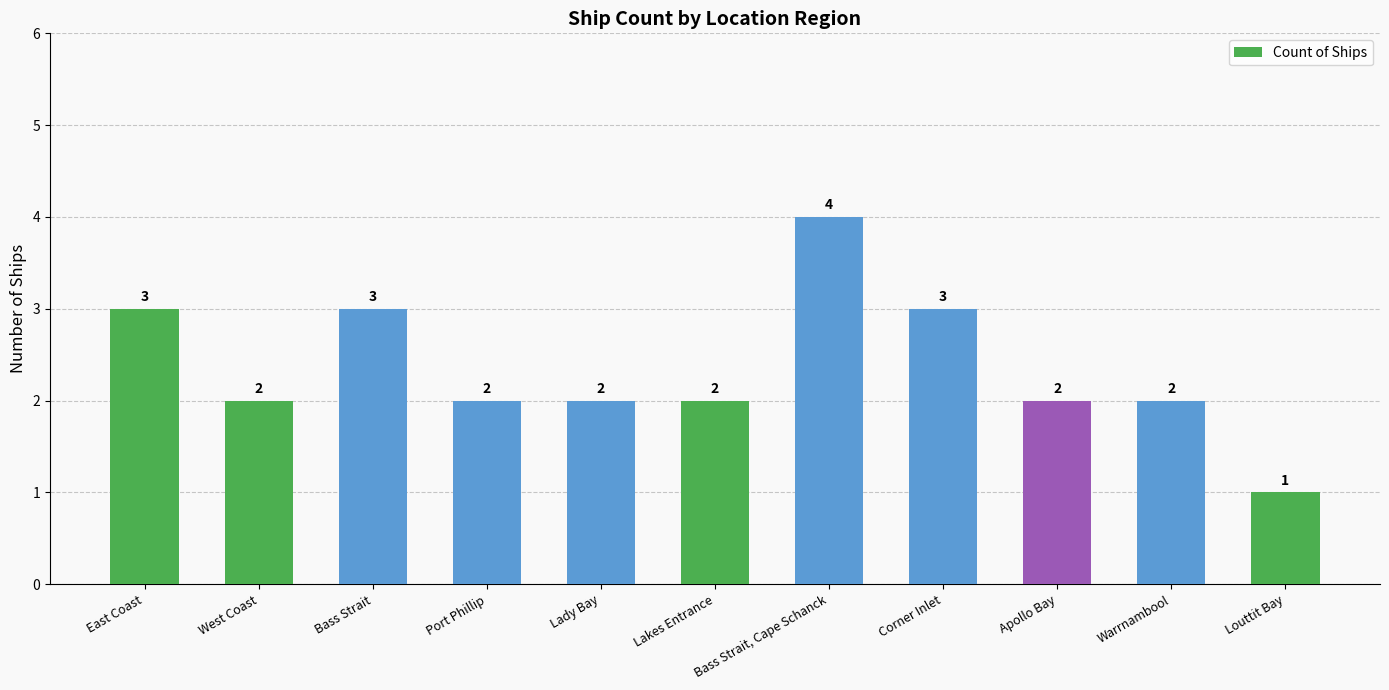

What is the sum of all values?

26